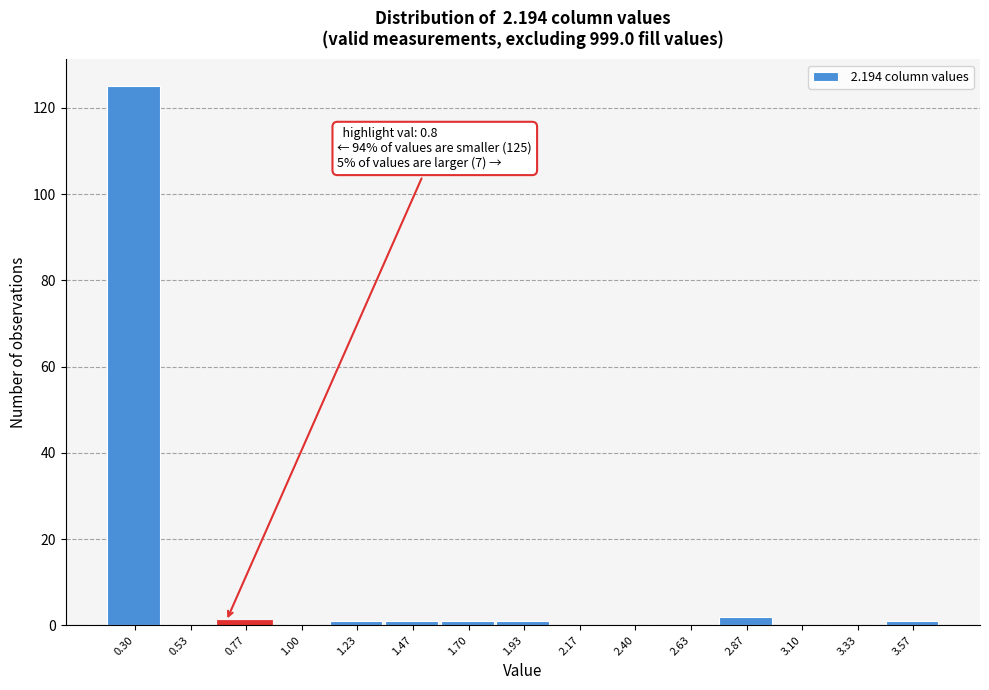

Reading left to right, list all the values displayed in this chart.

0.30=125	0.53=0	0.77=1	1.00=0	1.23=1	1.47=1	1.70=1	1.93=1	2.17=0	2.40=0	2.63=0	2.87=2	3.10=0	3.33=0	3.57=1